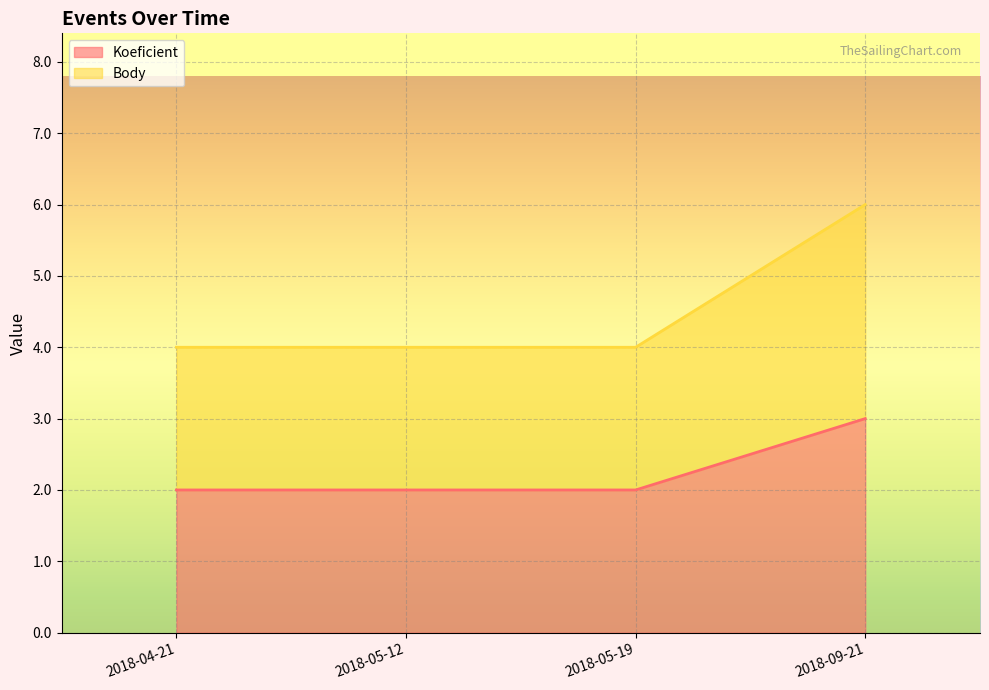

What is the difference between the maximum and minimum values in the Koeficient series?

1